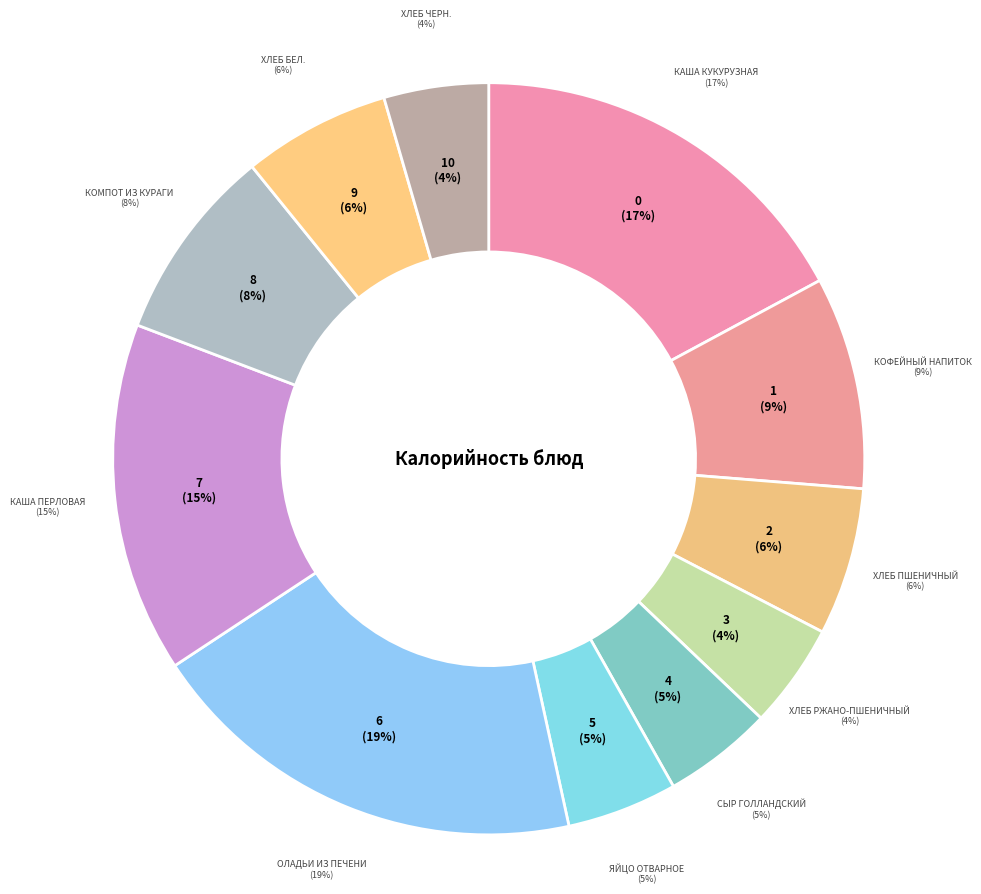

The Каша перловая slice represents 1% of the pie. True or false?

False